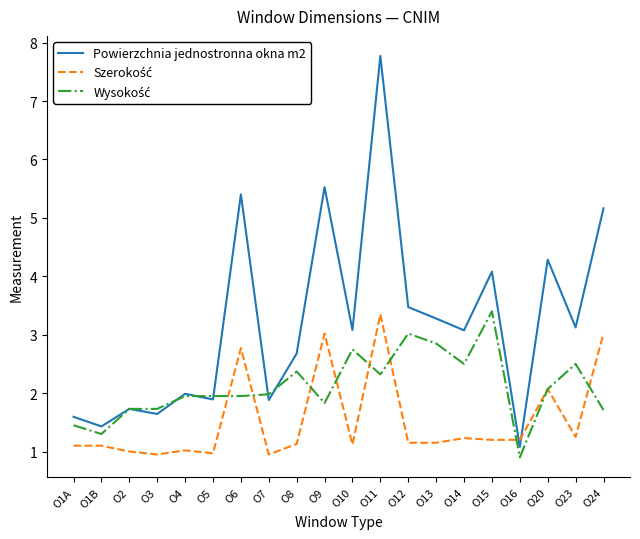

What is the minimum value shown in the chart?

0.9